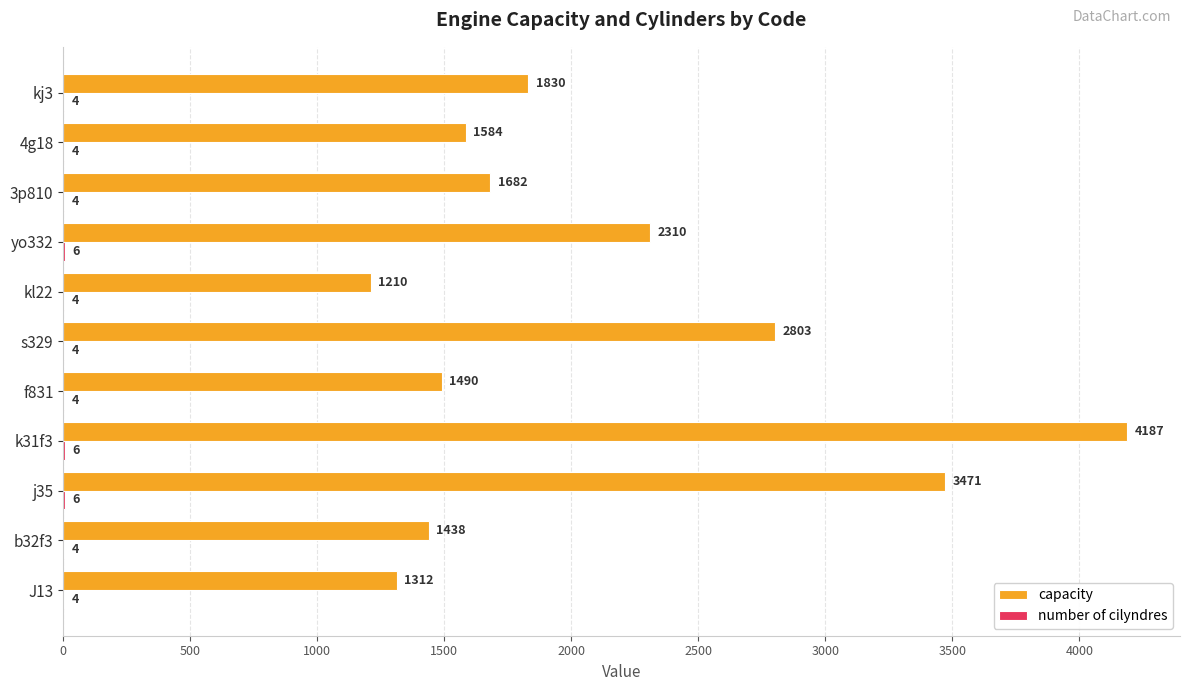

What is the sum of the capacity values at kl22 and 4g18?

2794